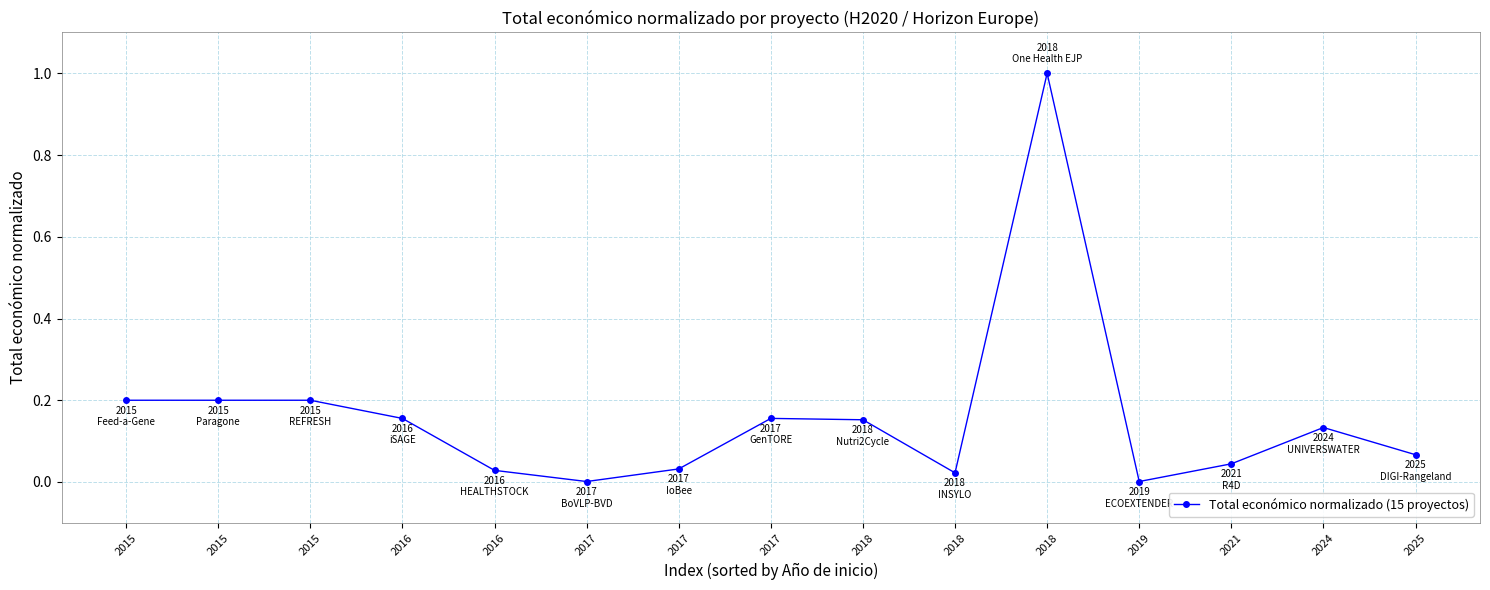

Reading right to left, list all the values displayed in this chart.

2025=0.1	2024=0.1	2021=0.0	2019=0.0	2018=1.0	2018=0.0	2018=0.2	2017=0.2	2017=0.0	2017=0.0	2016=0.0	2016=0.2	2015=0.2	2015=0.2	2015=0.2